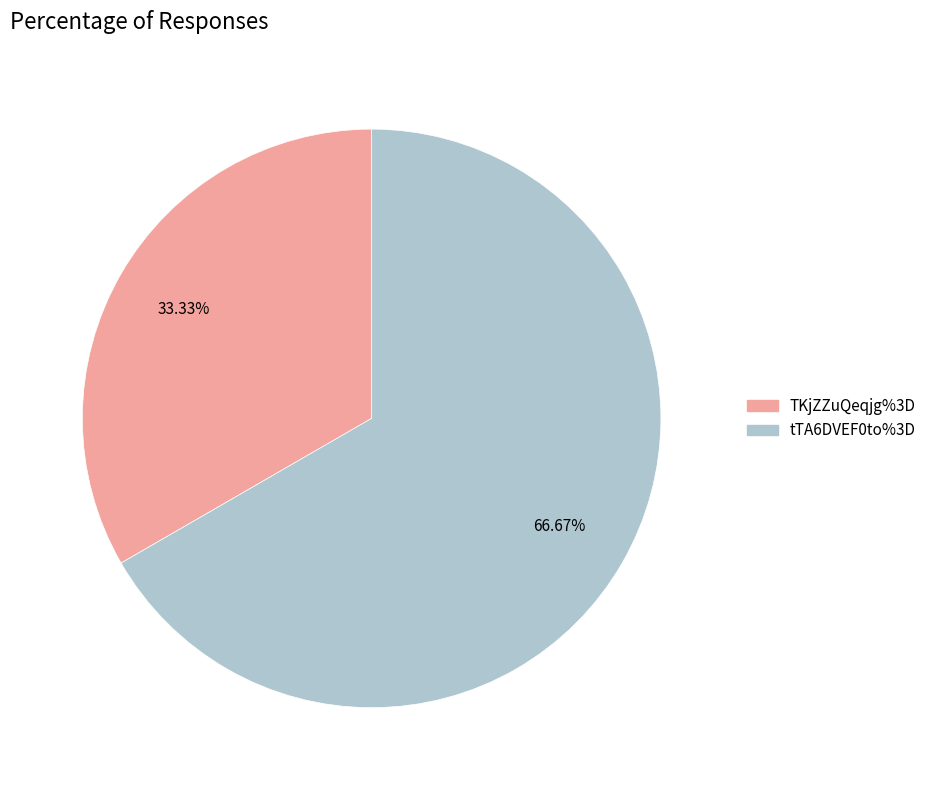

What percentage is the TKjZZuQeqjg%3D slice, to the nearest percent?

33%